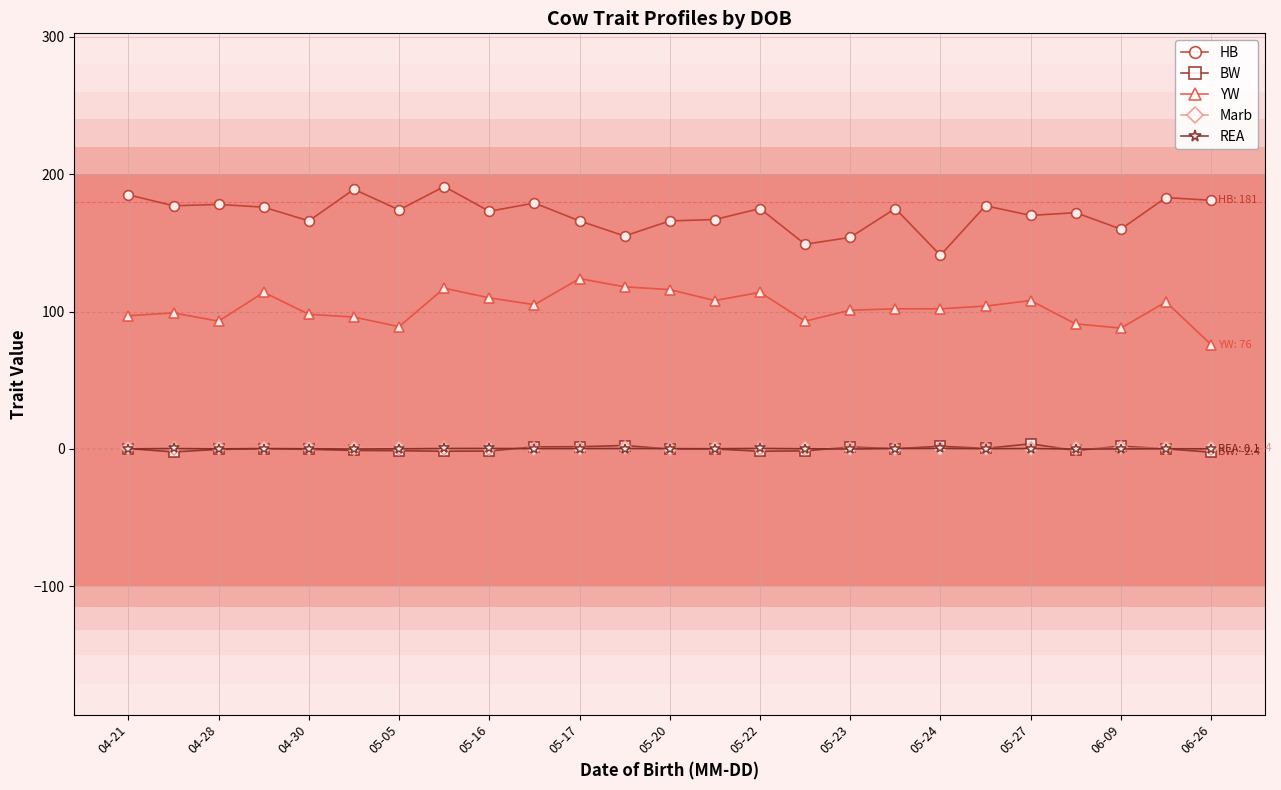

What is the value of the HB point at the 15th from the left?

175.0